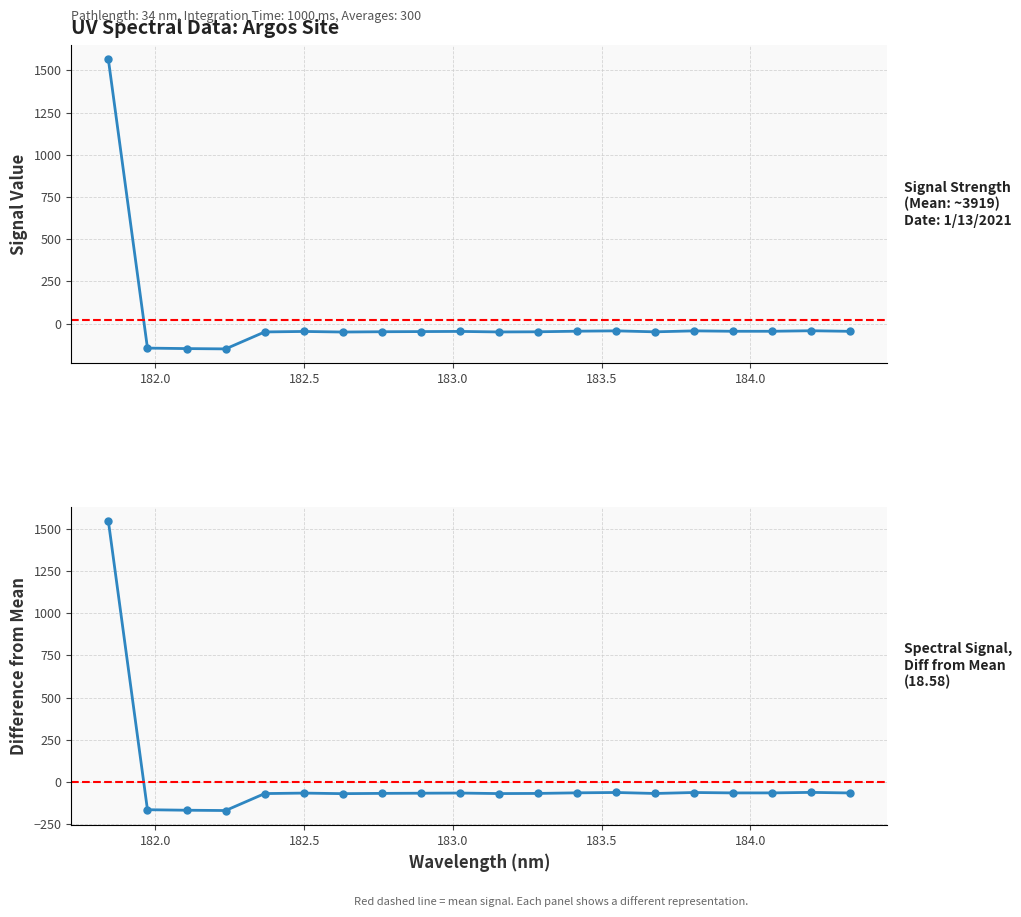

What are all the series names shown in the legend?

Spectral Signal (col_1), Diff from Mean (col_1)